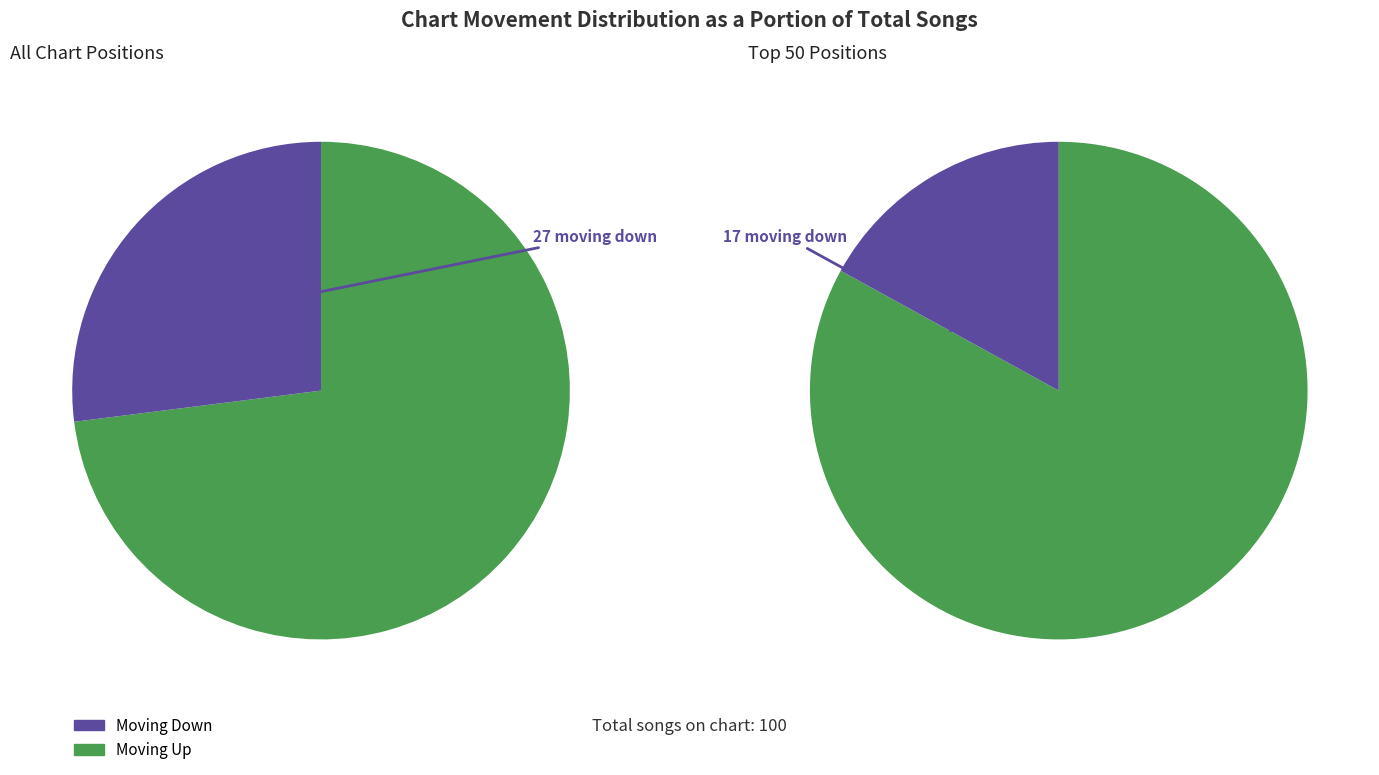

Combined, what portion of the pie is up and down?

100.0%